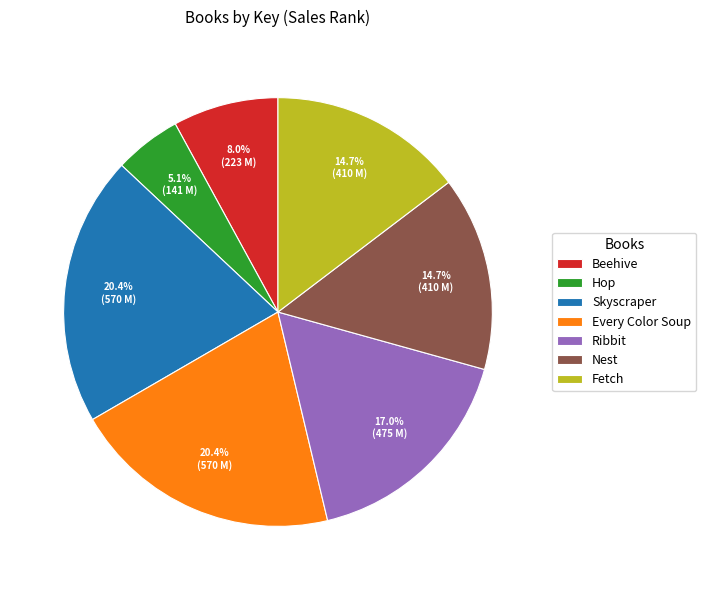

What percentage is the Nest slice, to the nearest percent?

15%